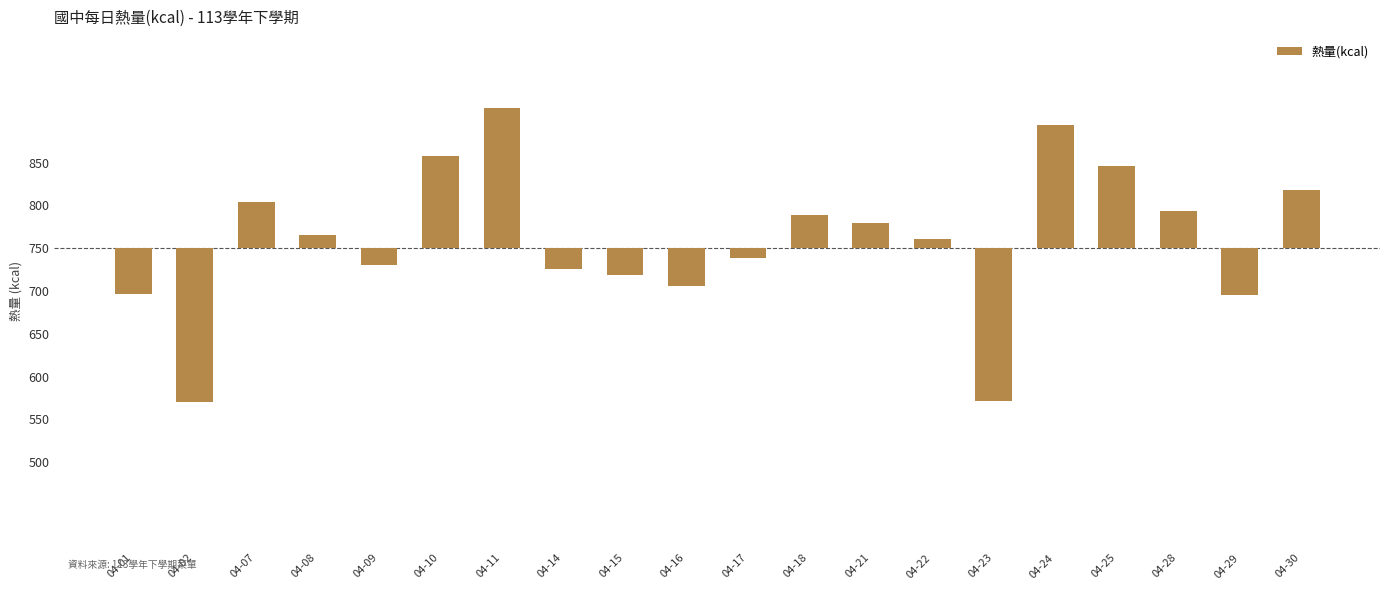

Does the chart contain any negative values?

Yes